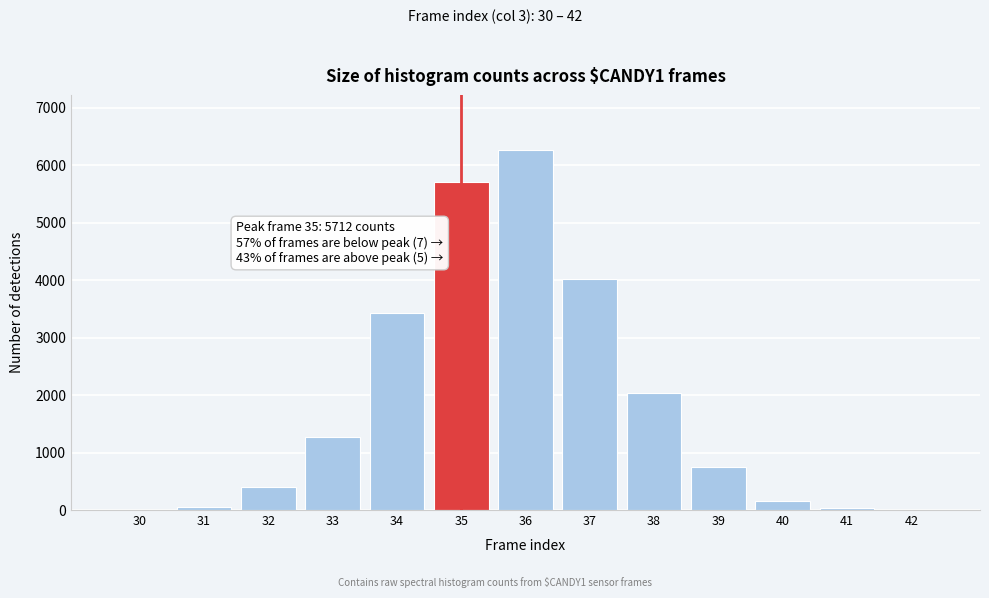

Is it true that the value at 34 is 3422?

True